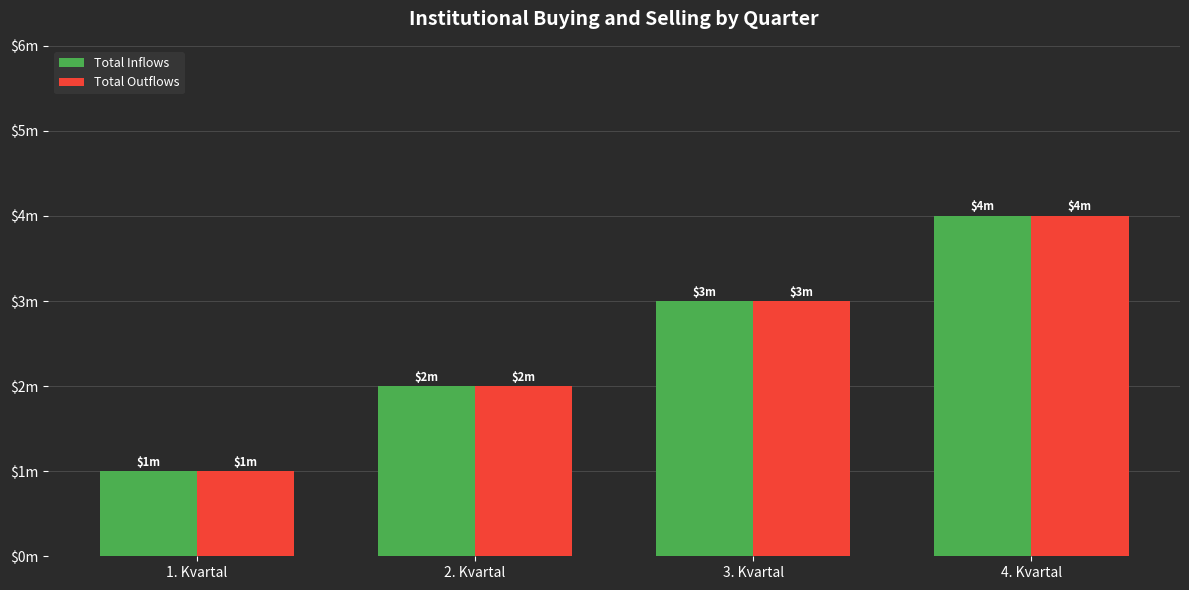

The Total Outflows series shows 2 at 2. Kvartal. True or false?

True